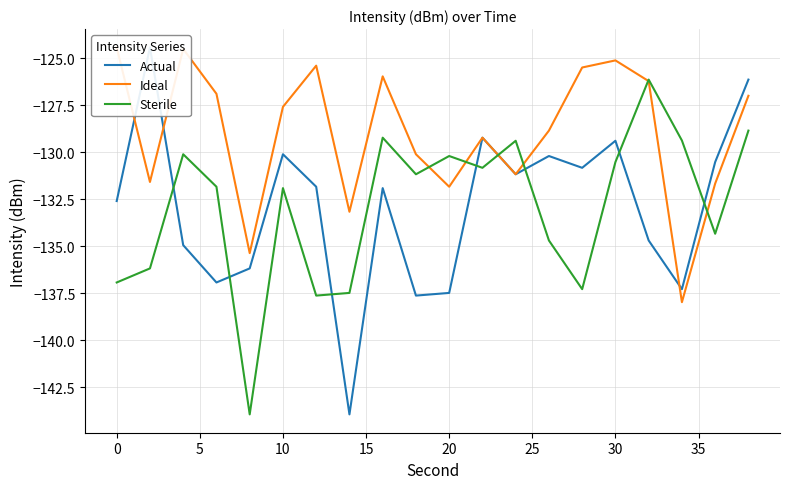

How many times do Ideal and Sterile cross each other?

6